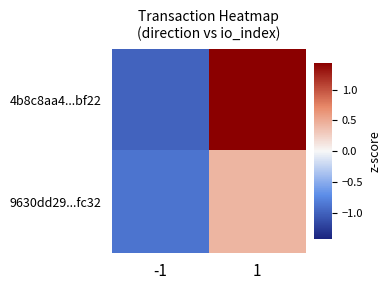

At how many categories does at least one series exceed 0?

1